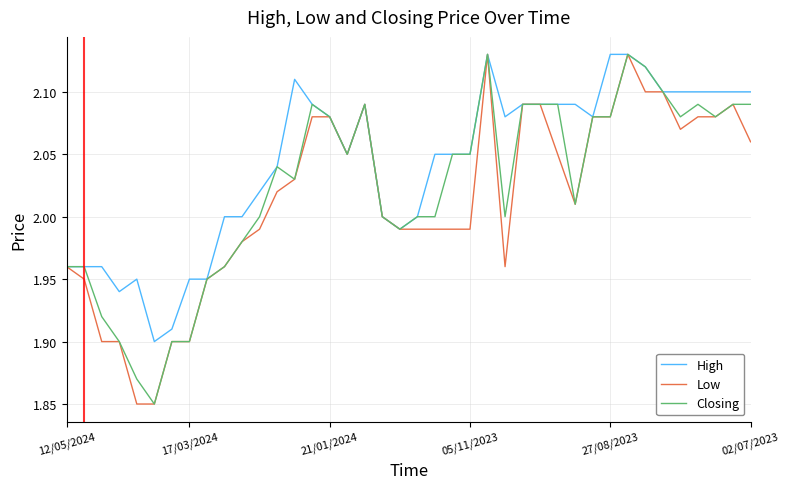

List the series in order of their overall mean, lowest first.

Low, Closing, High